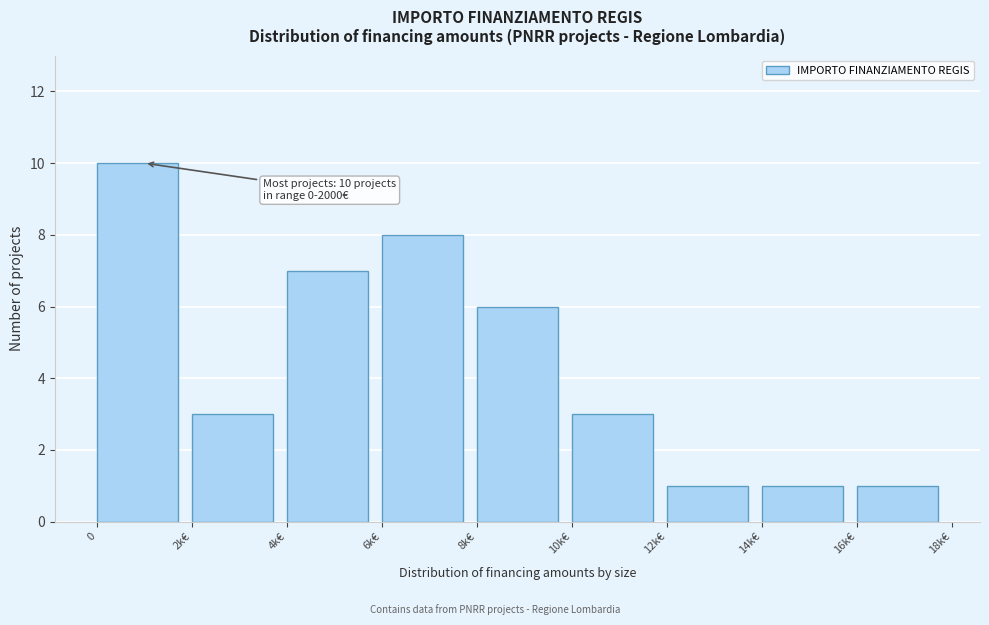

Reading left to right, transcribe all the data shown in this chart.

0=10	2k€=3	4k€=7	6k€=8	8k€=6	10k€=3	12k€=1	14k€=1	16k€=1